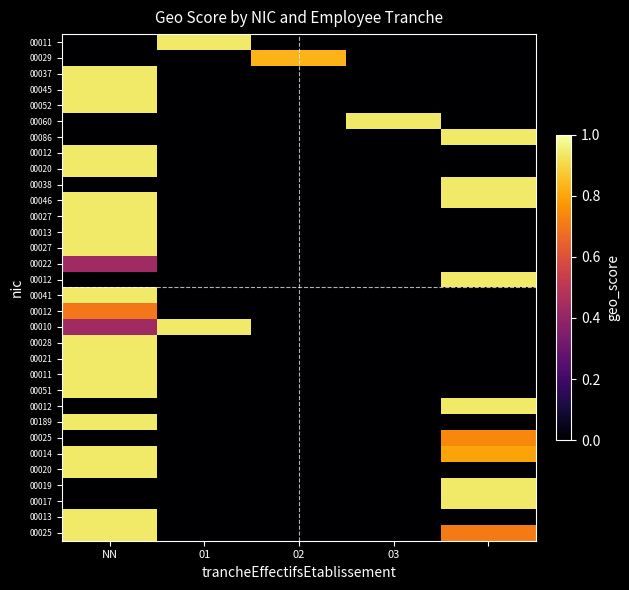

How many series are shown in this chart?

32